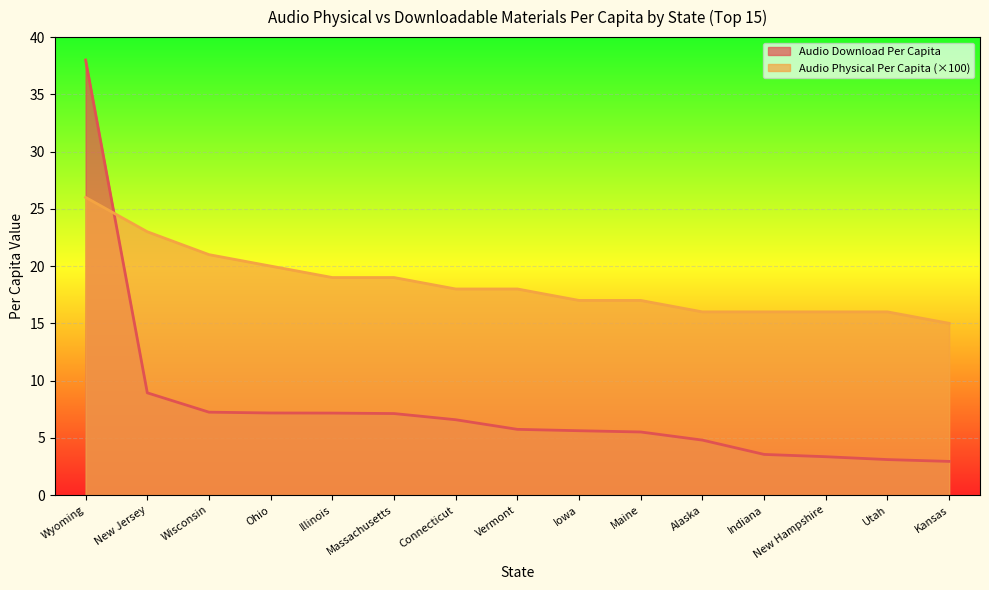

Is it true that Audio Download Per Capita equals 38.0 at Wyoming?

True